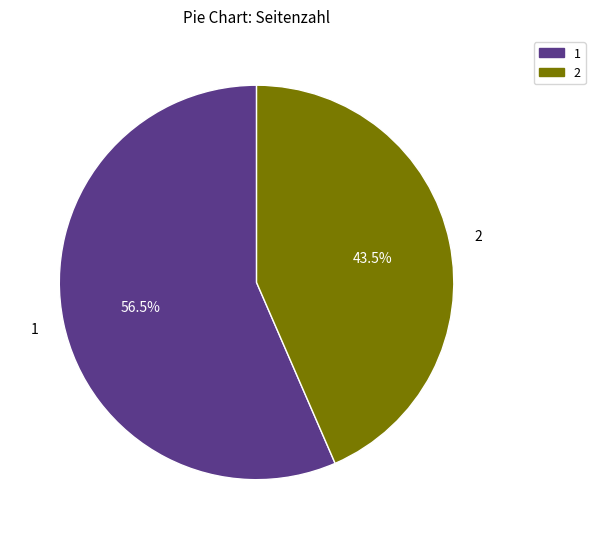

Is there a majority slice in this chart?

Yes